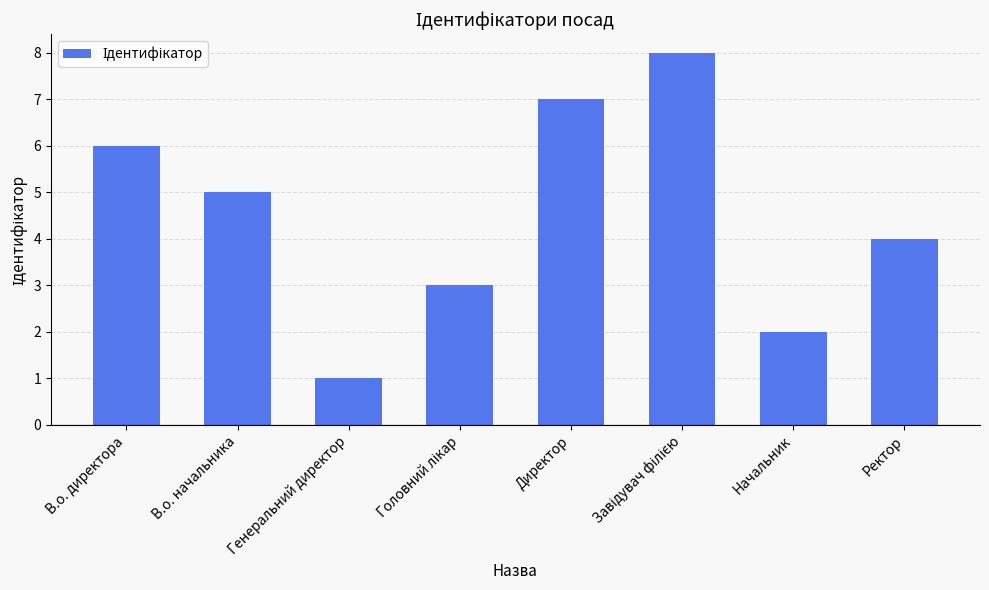

What is the difference between the maximum and second lowest values?

6